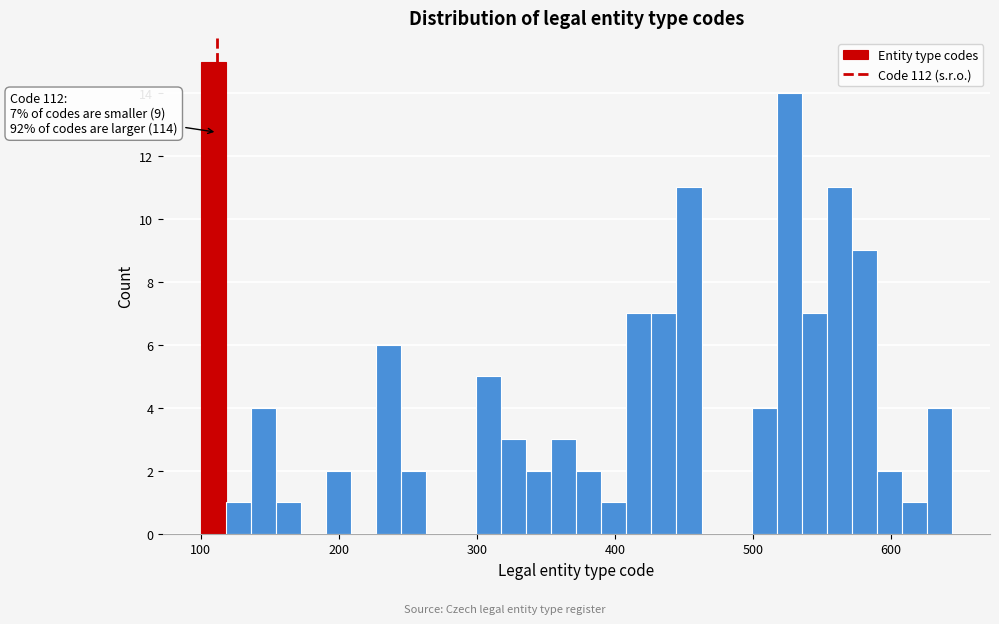

Around what value on the x-axis is the tallest bar? Give the approximate position of its centre, as read against the axis.

110